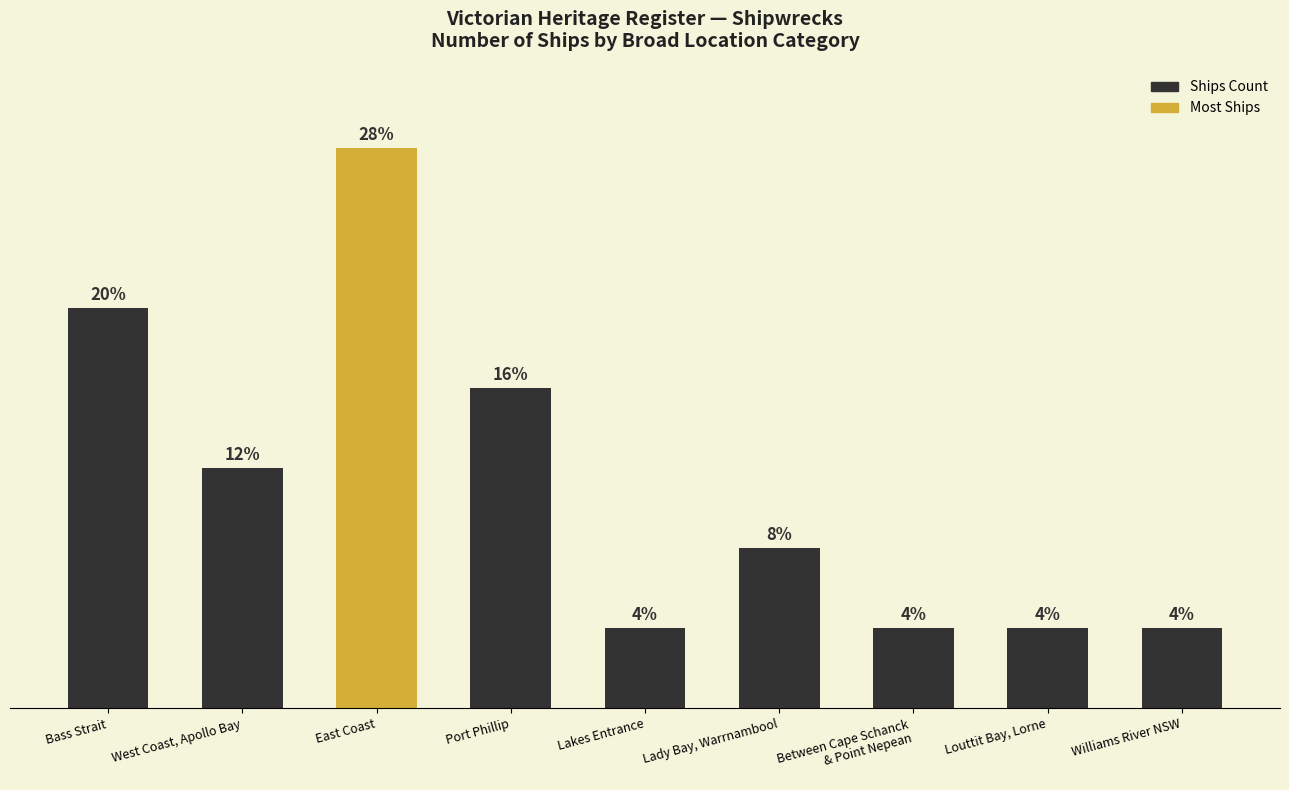

What is the minimum value shown in the chart?

1